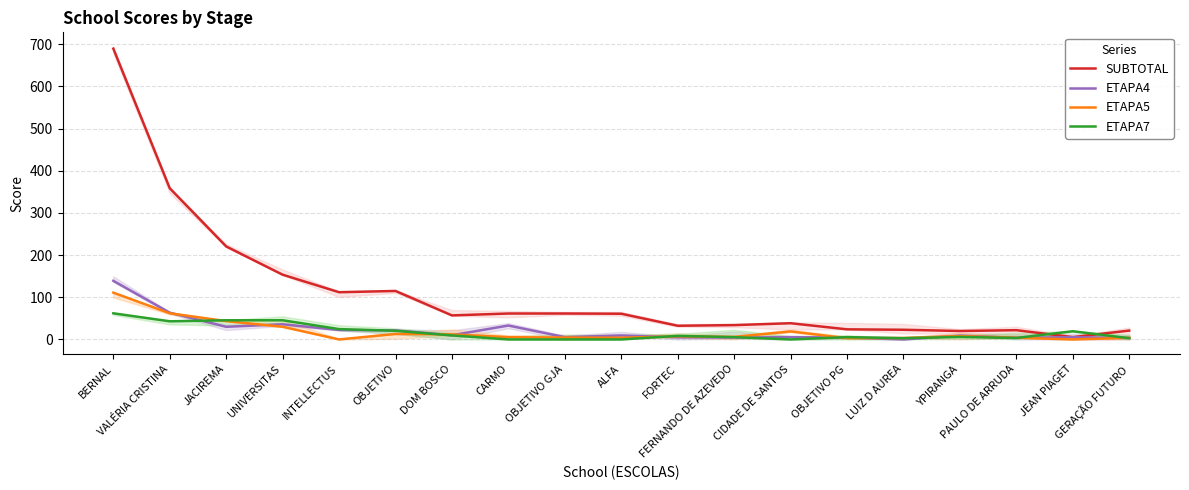

True or false: ETAPA5 has more than 0 interior local peaks.

True